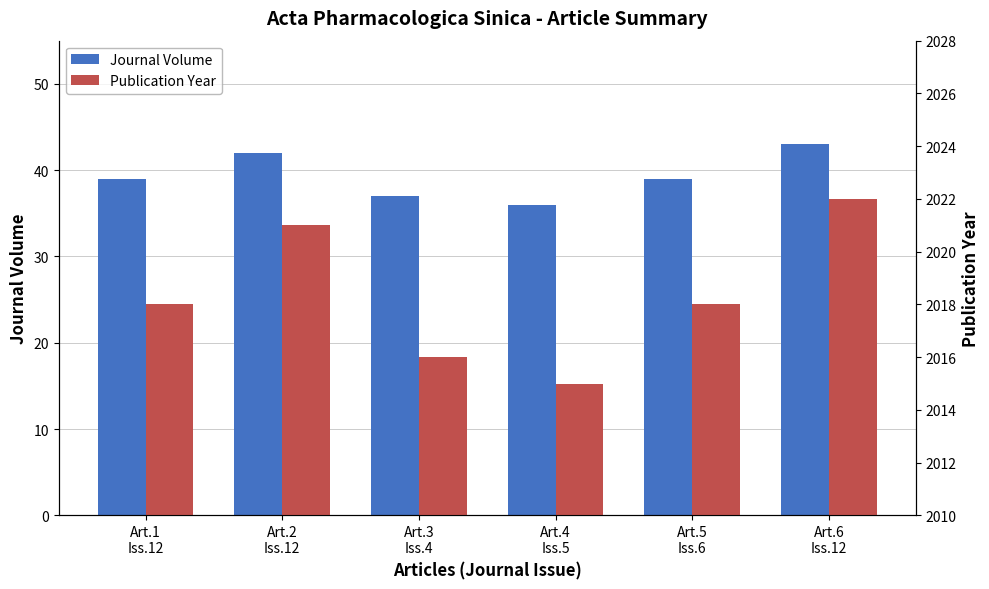

At Art.4
Iss.5, list the series in order from smallest to largest.

Journal Volume, Publication Year